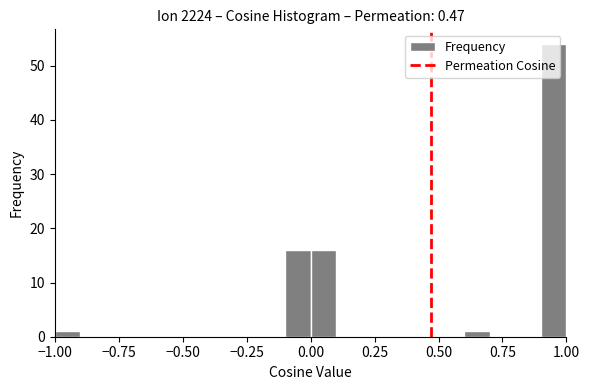

Read against the x-axis, roughly where is the centre of the tallest bar?

0.95